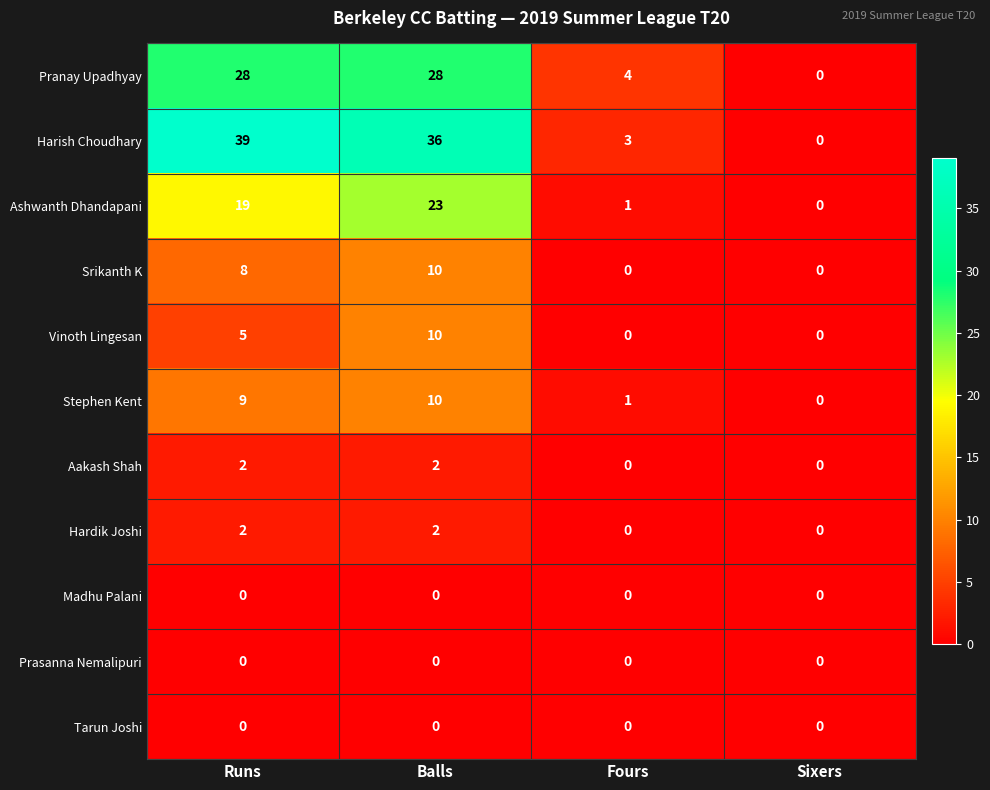

What is the spread (max minus min) of values at Balls?

36